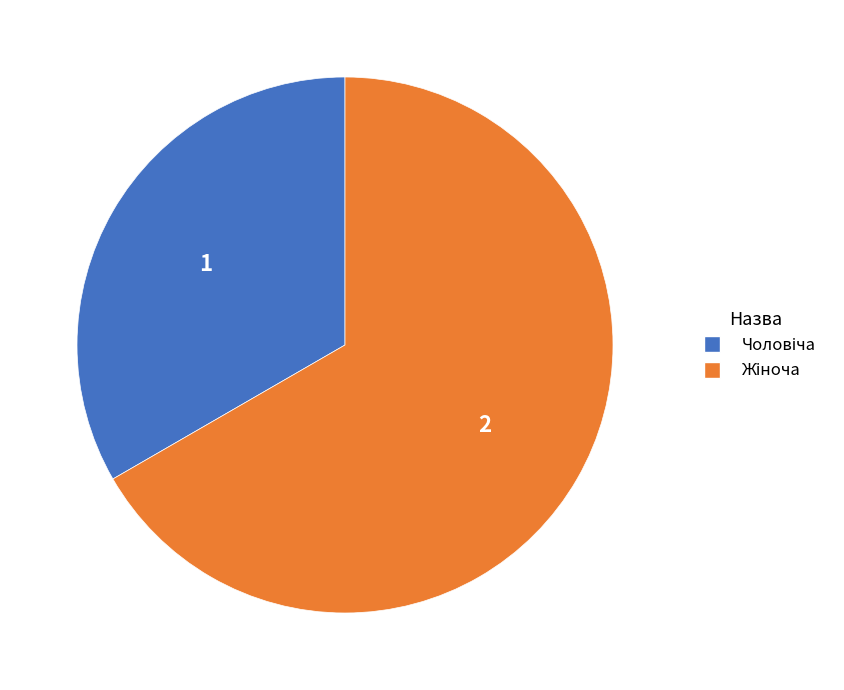

Is there a majority slice in this chart?

Yes